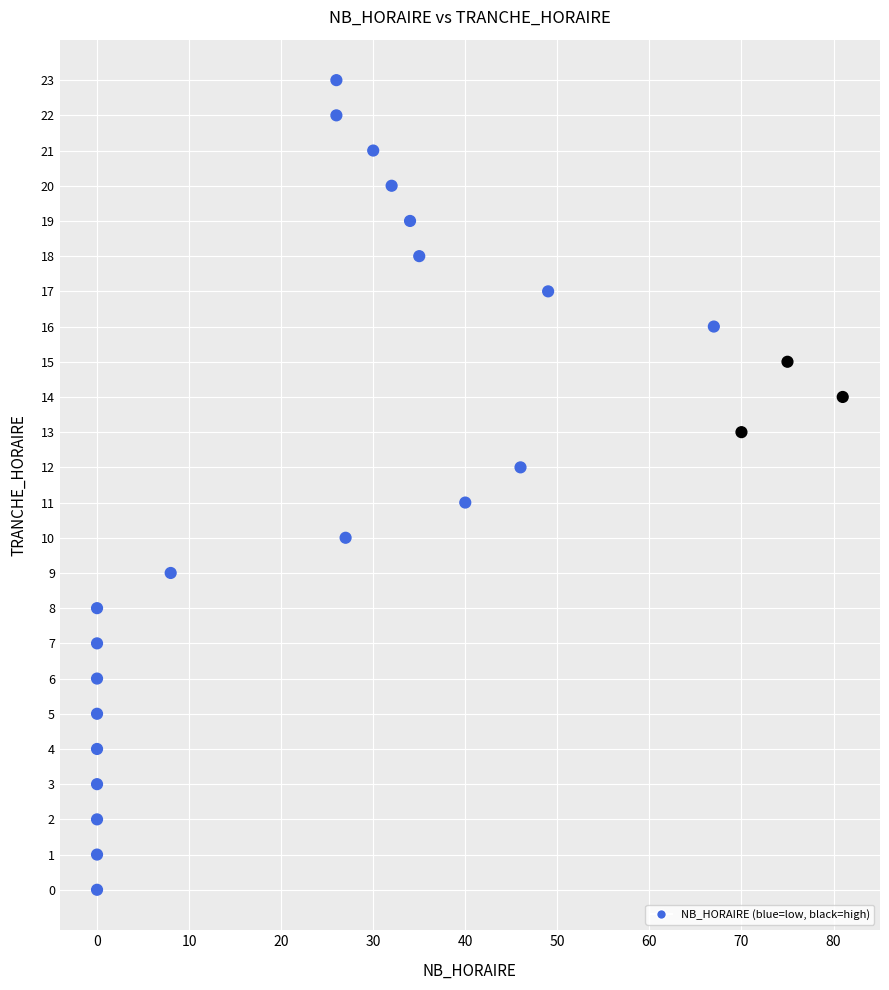

What is the range of X values (max minus min)?

81